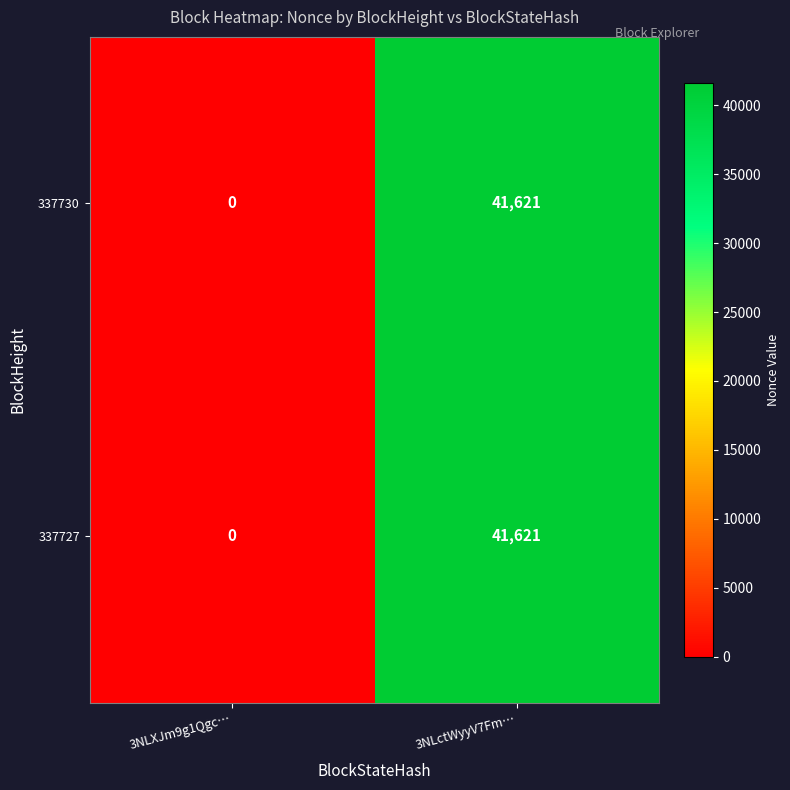

The 337730 series shows 15429 at 3NLctWyyV7Fm…. True or false?

False